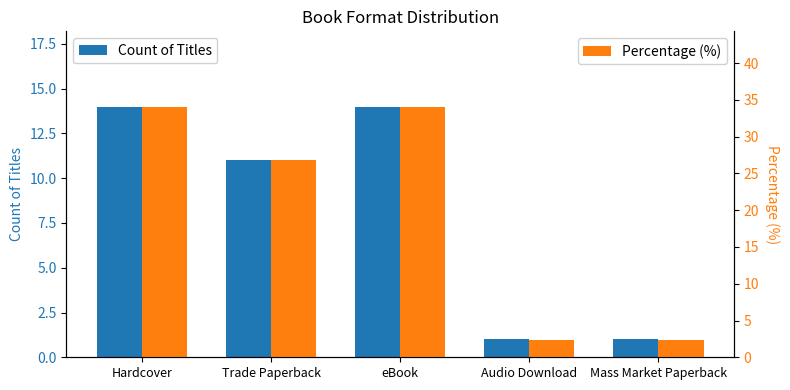

At which label is Count of Titles closest to 7?

Trade Paperback